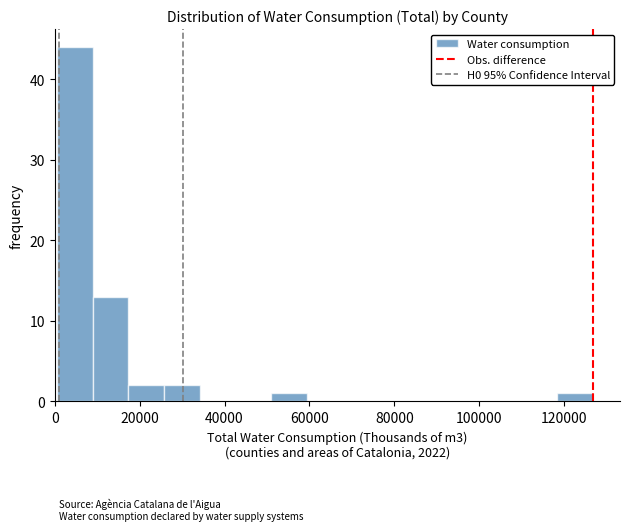

What is the height of the bar covering 18000 to 26000 on the x-axis? Neither the bar edges nor the heights are printed on the chart, so give them approximately, as read against the axes.

2